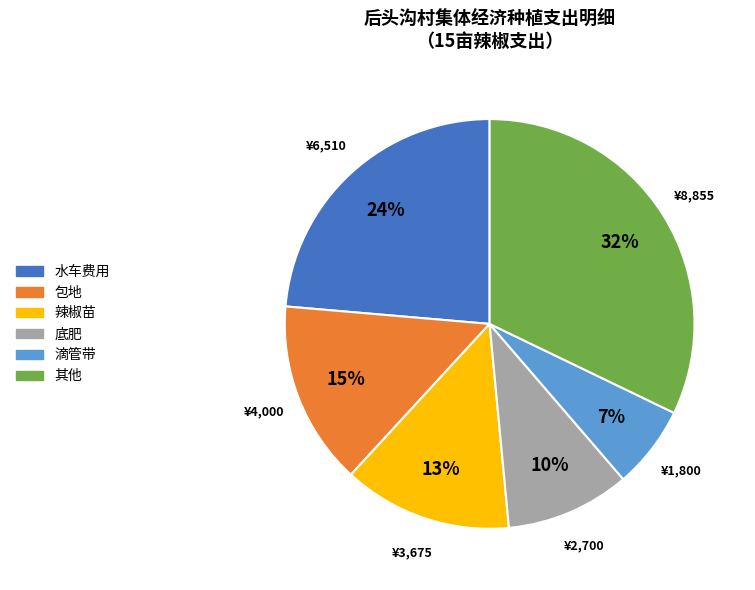

To the nearest percent, what is the average slice percentage?

17%